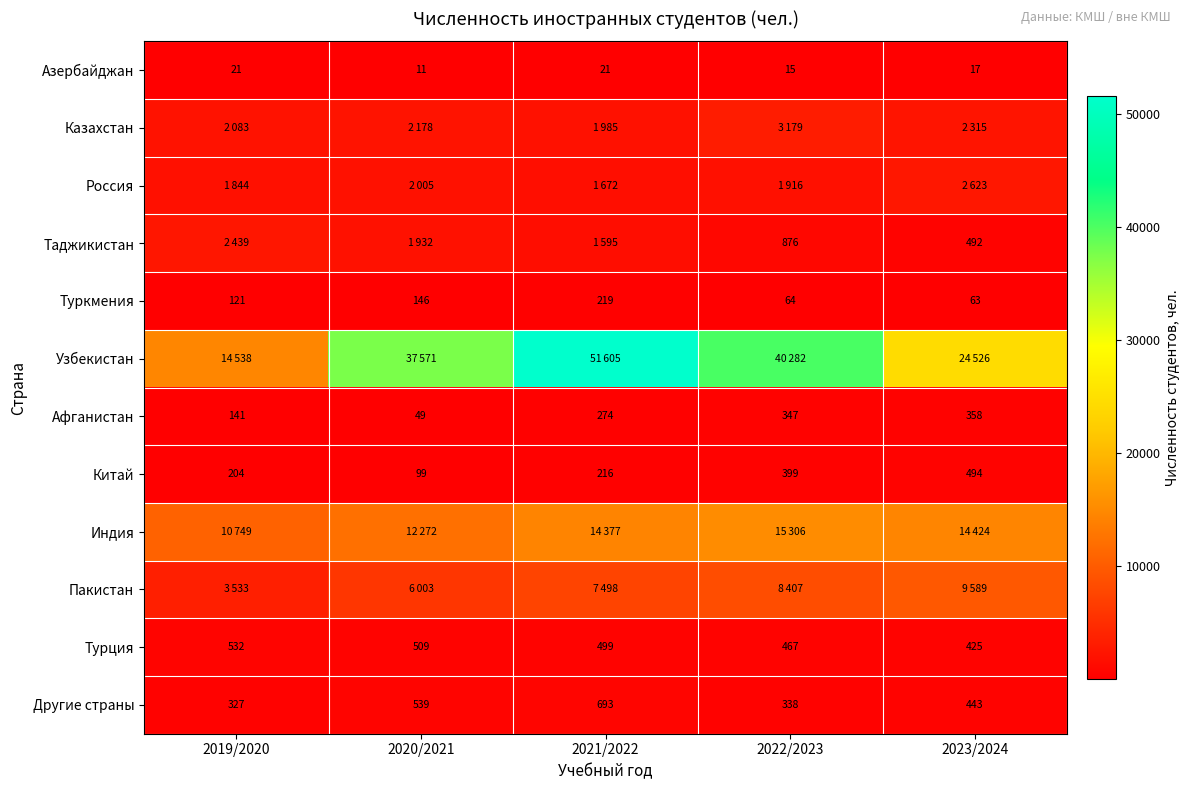

At which label does Другие страны first exceed 443?

2020/2021